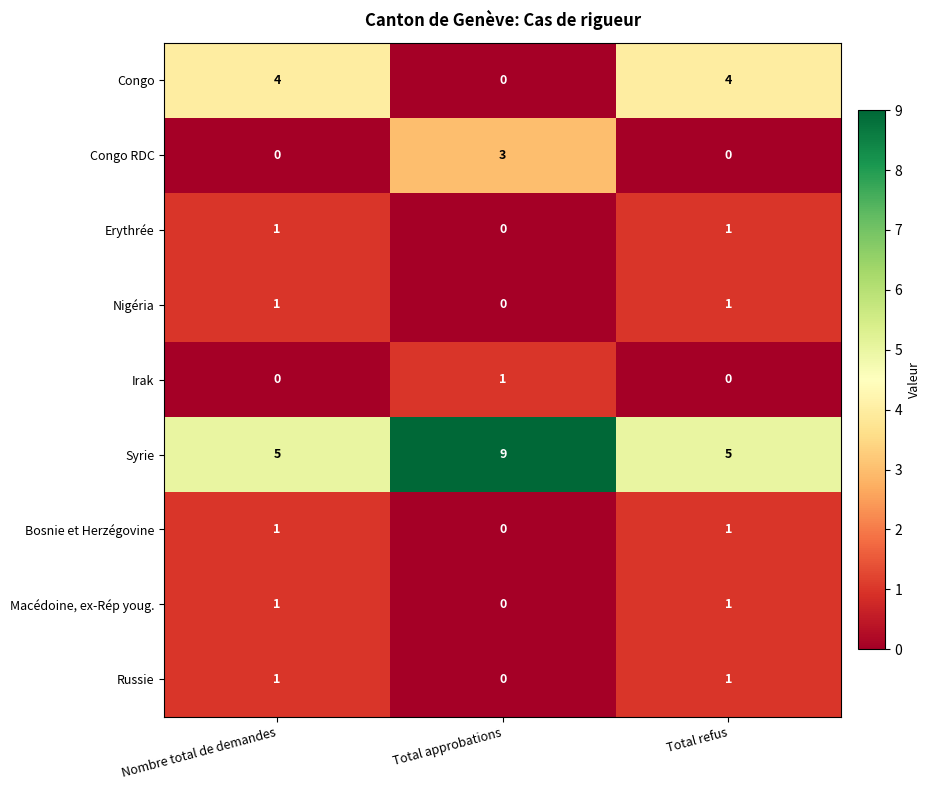

How many Syrie values are between 5 and 9?

3